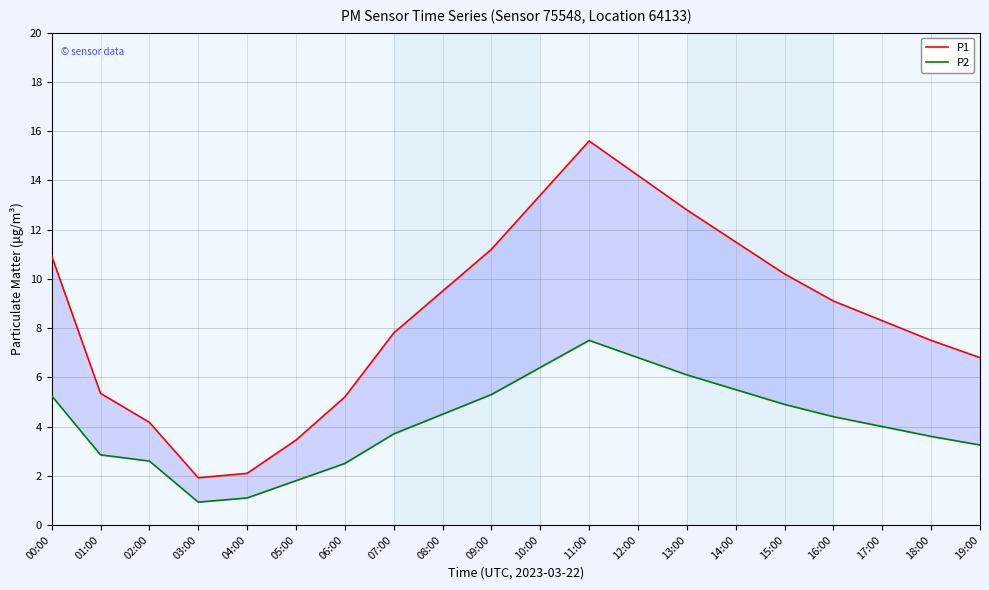

How many data points in P1 are above 9?

10